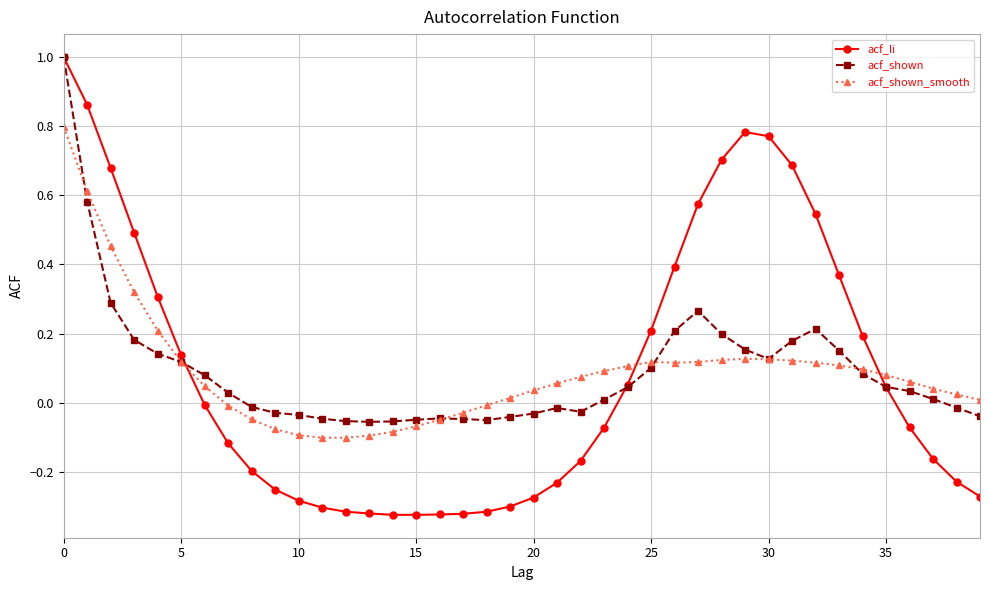

How many negative values does the acf_shown_smooth series have?

12